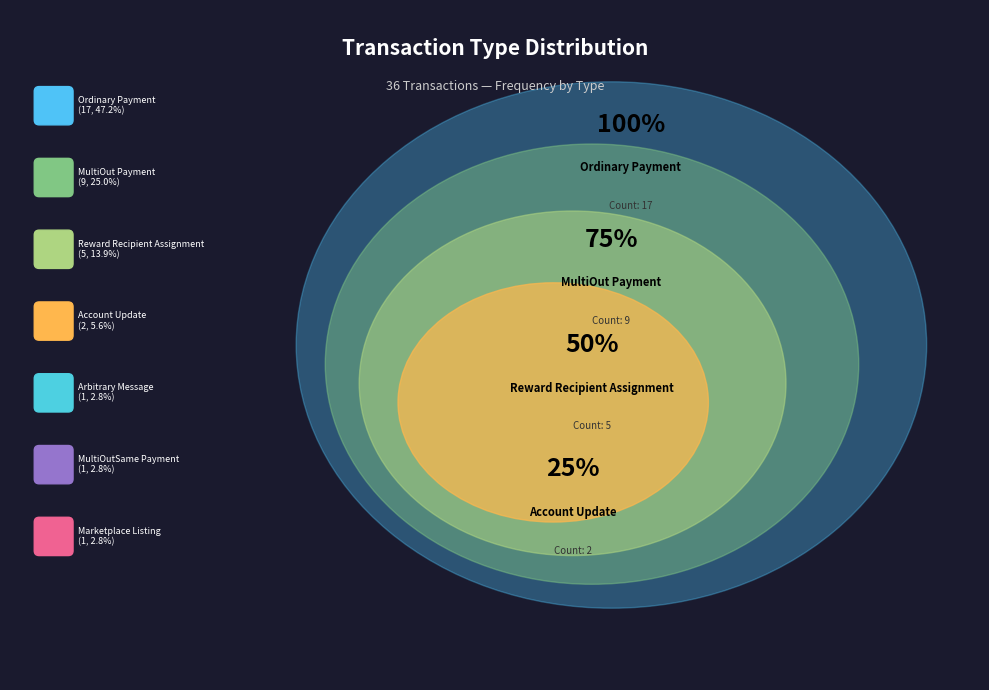

To the nearest percent, what is the average slice percentage?

14%